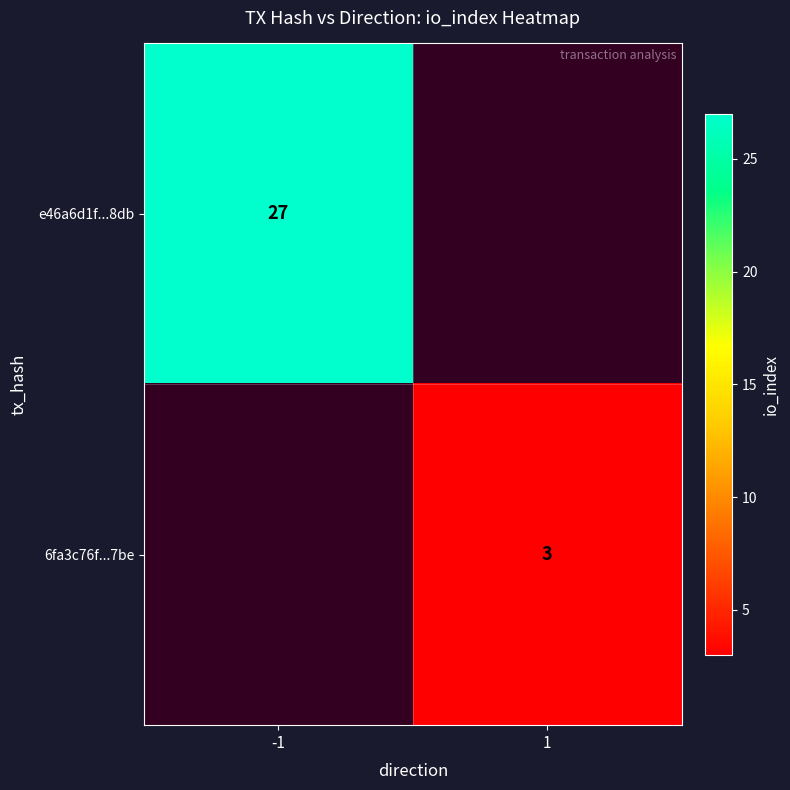

Is the value of e46a6d1f...8db at -1 greater than the value of 6fa3c76f...7be at 1?

Yes